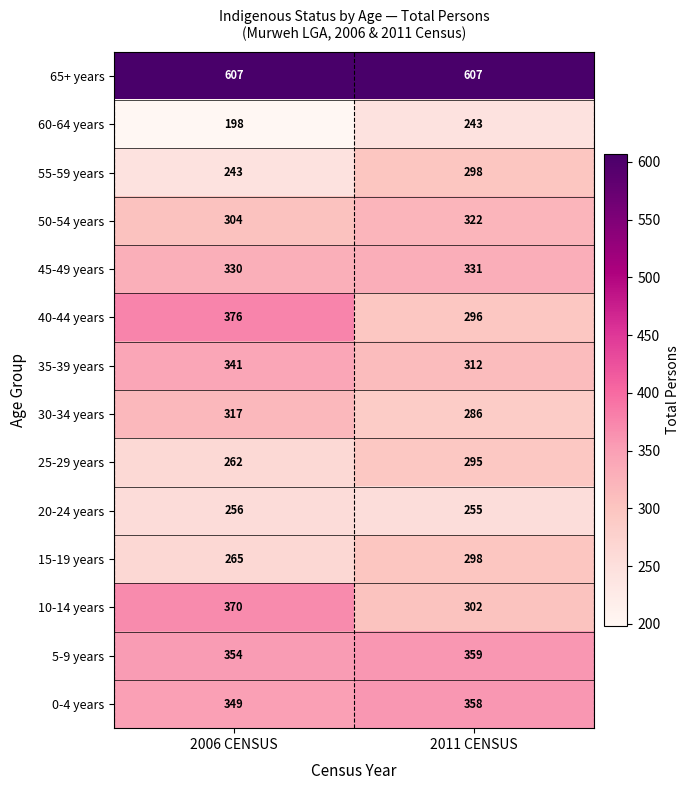

True or false: 35-39 years has a value of 156 at 2011 CENSUS.

False